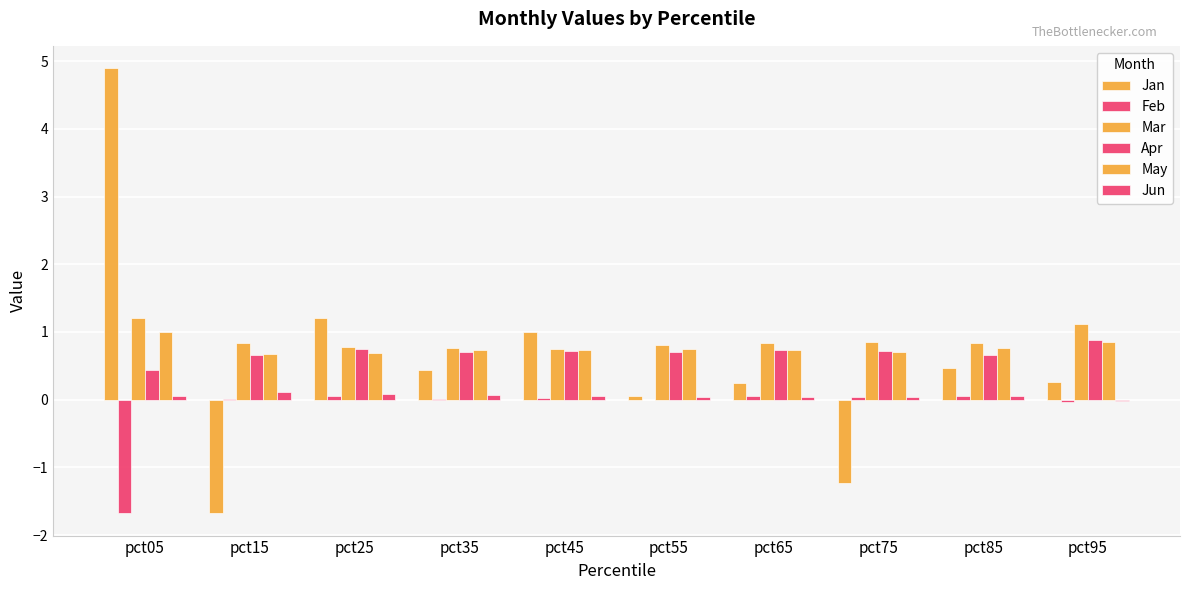

What is the value of the Apr bar at the 3rd from the left?

0.7